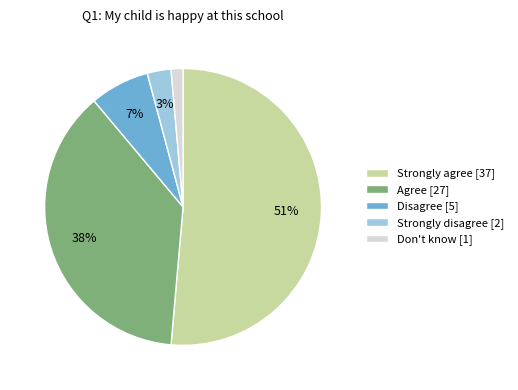

To the nearest percent, what is the difference between the largest and smallest slice percentages?

50%